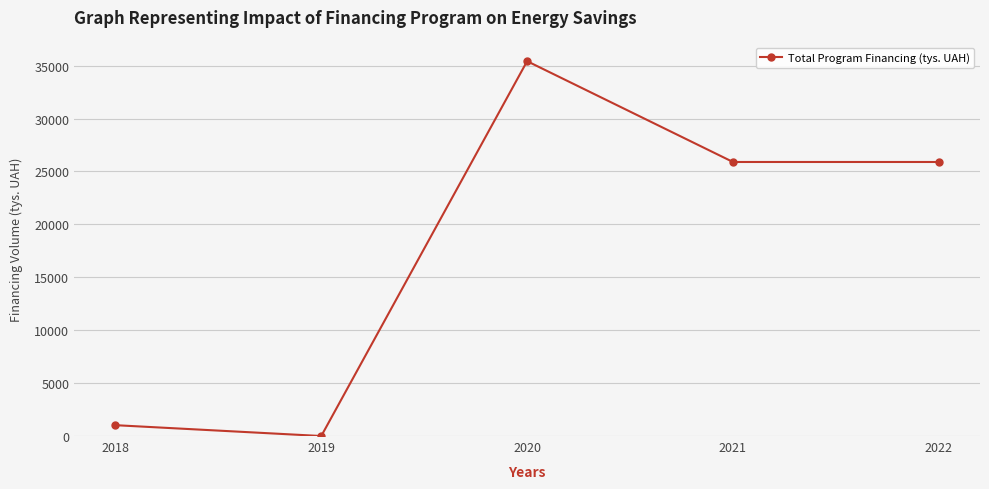

How many data points are less than 25897?

2